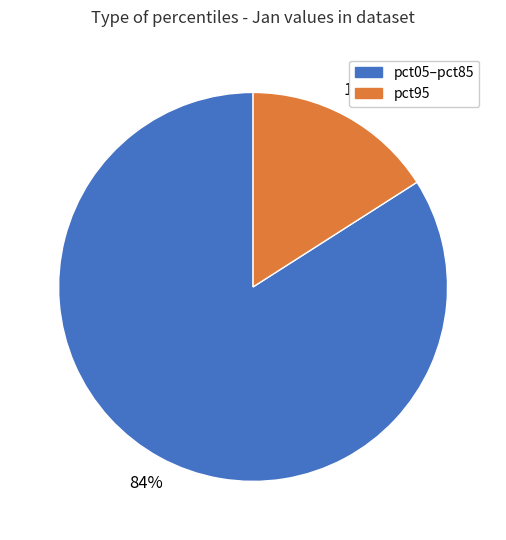

Which slice is the largest?

pct05–pct85